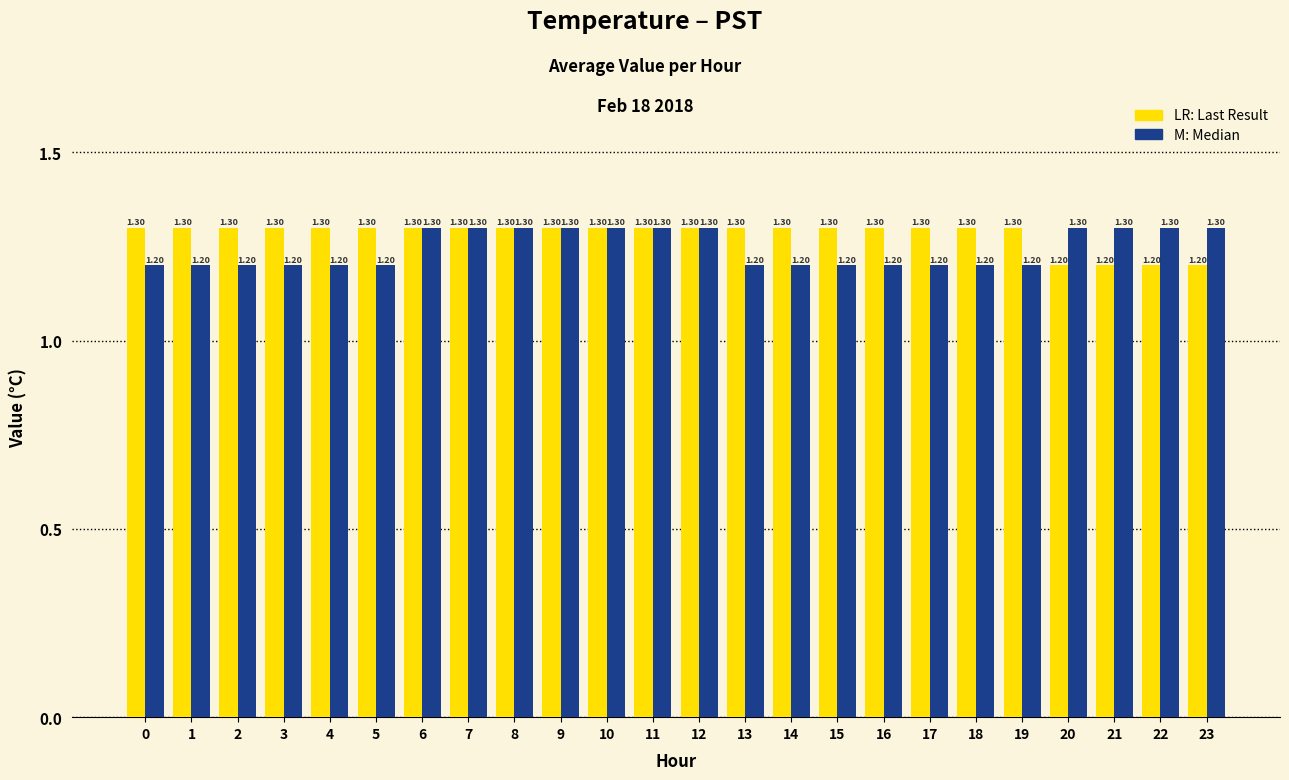

What is the total value across all series at 10?

2.6